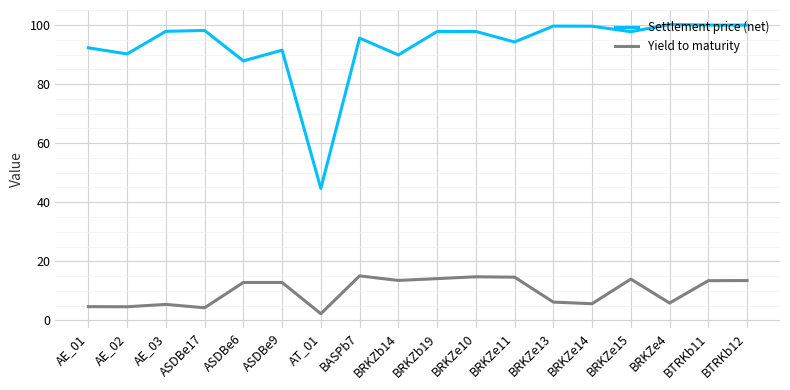

Rank the series at BRKZe15 from lowest to highest value.

Yield to maturity, Settlement price (net)